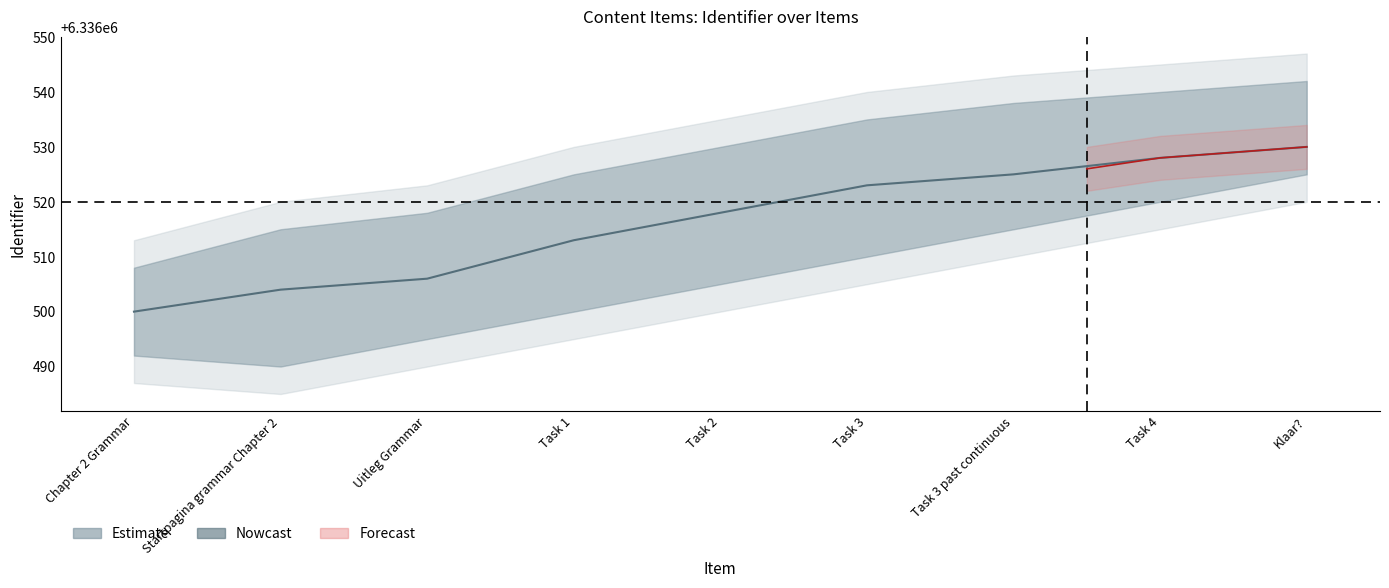

Does the chart have visible grid lines?

No